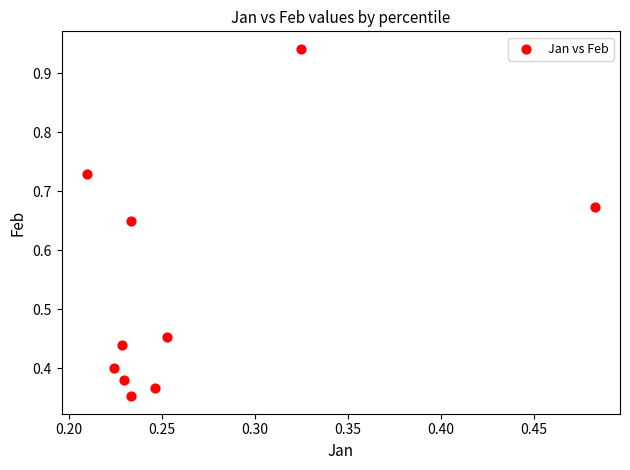

What is the average X value?

0.3